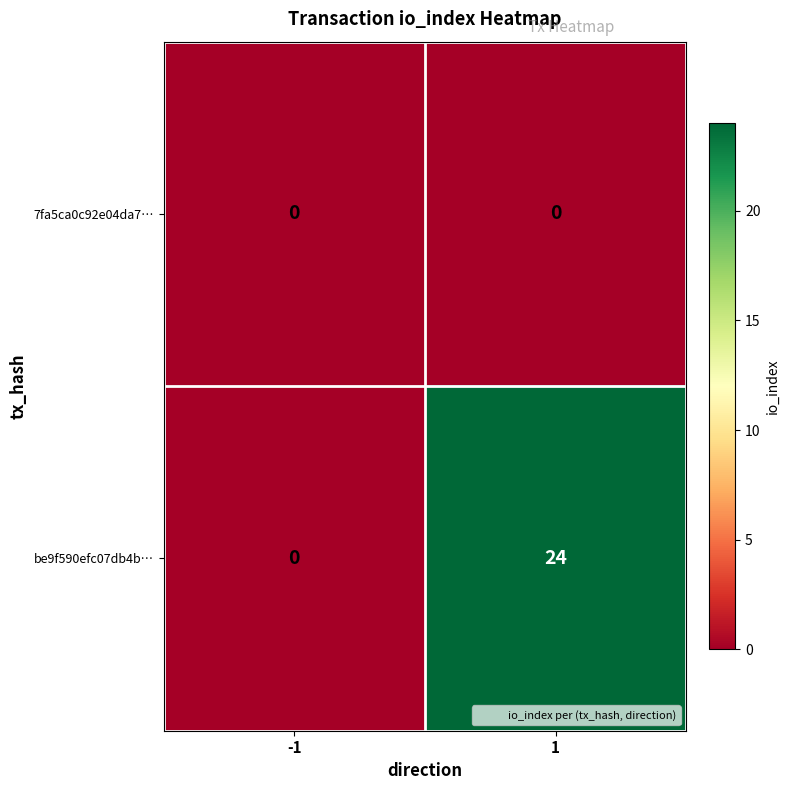

List the series in order of their peak value, lowest first.

7fa5ca0c92e04da7…, be9f590efc07db4b…